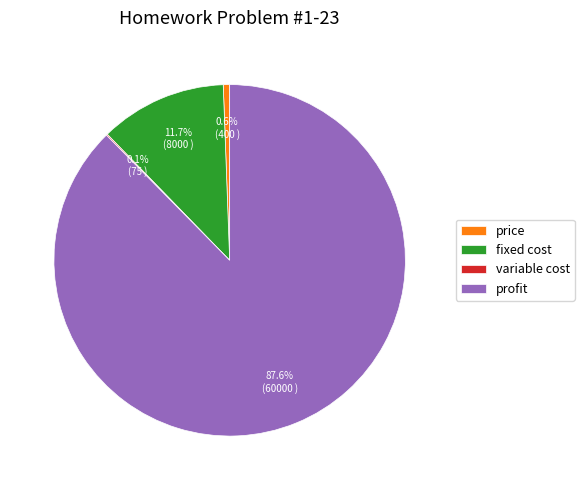

To the nearest percent, what portion does profit represent?

88%